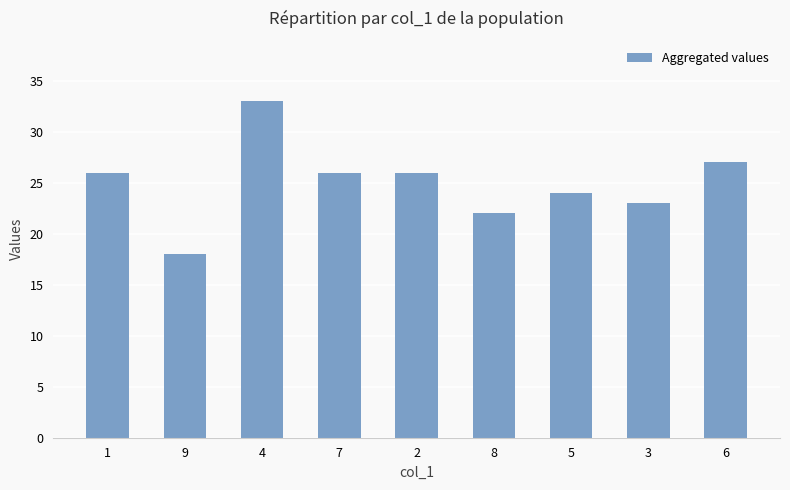

What is the ratio of the value at 1 to the value at 2?

1.0